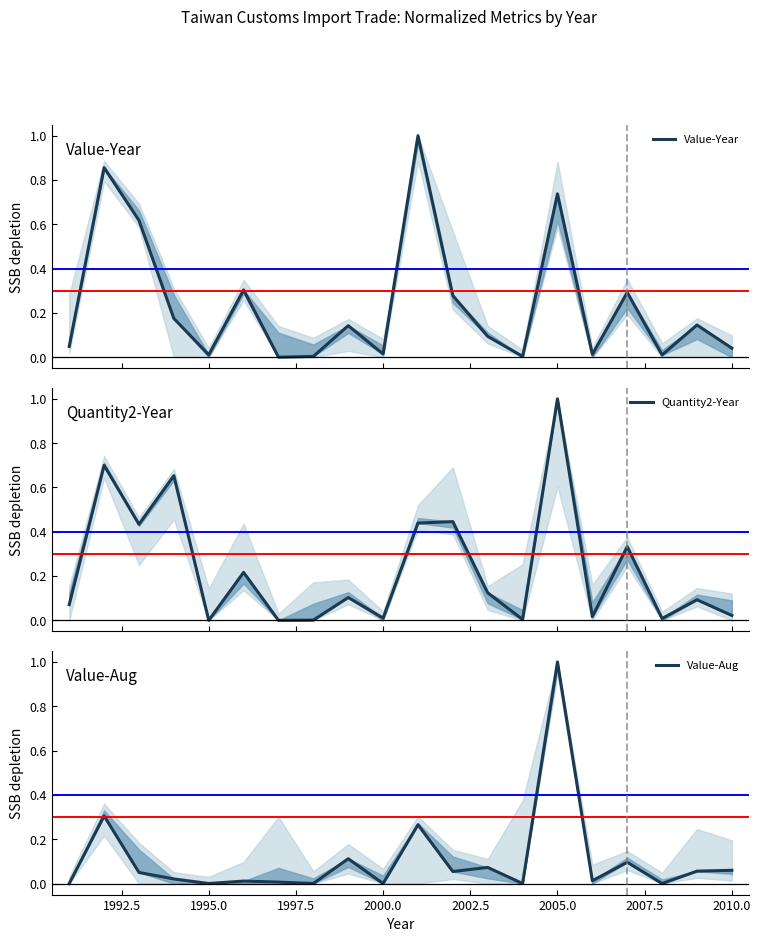

How many distinct data groups are displayed?

3